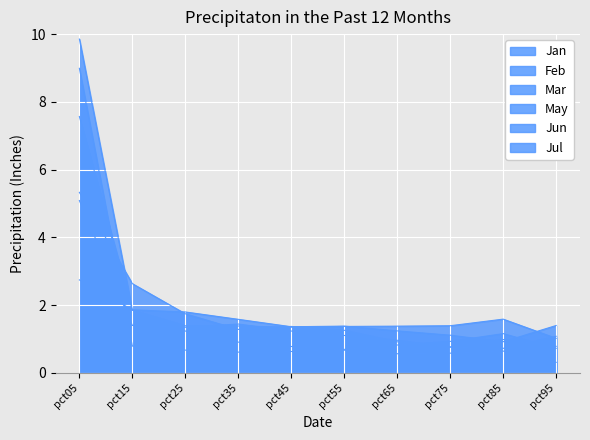

What is the difference between the maximum and minimum values in the Feb series?

4.4